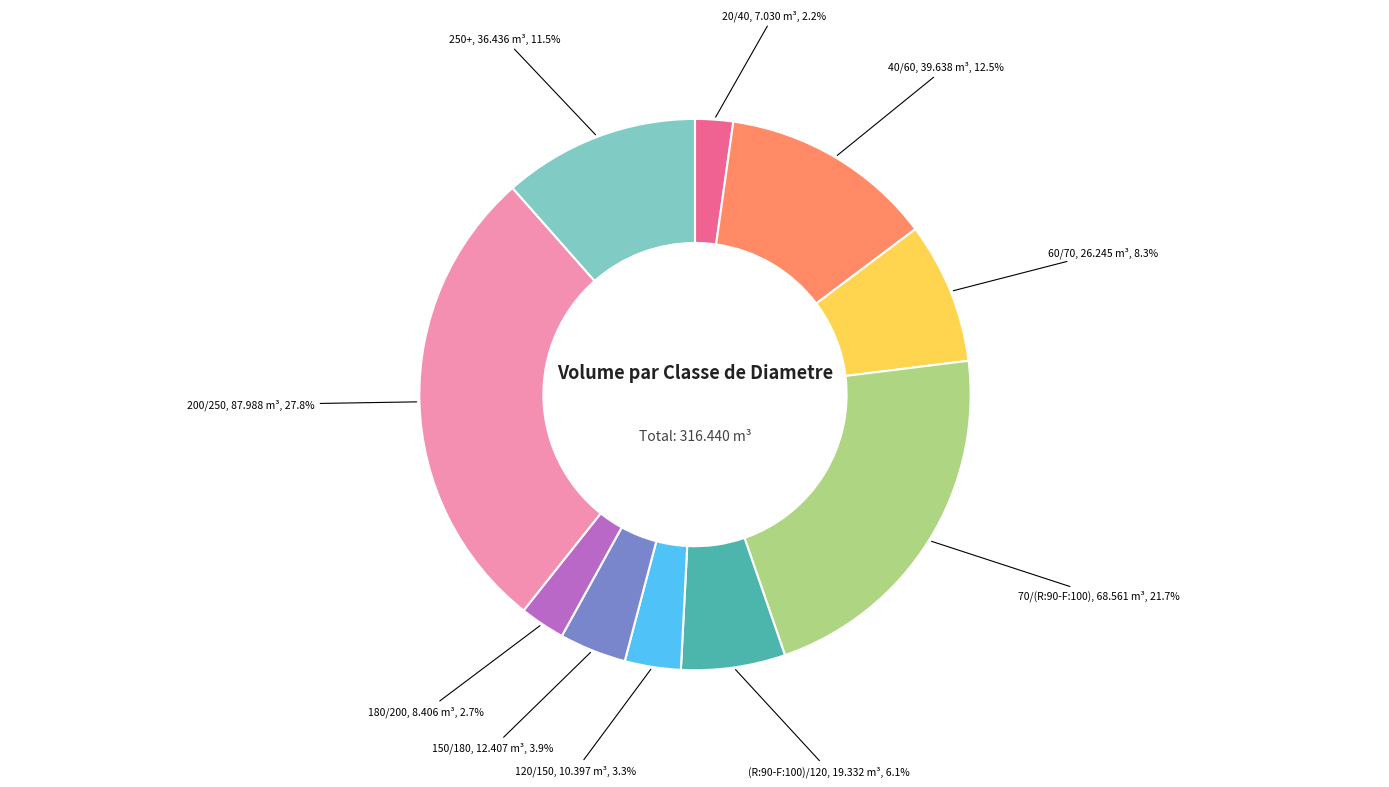

Which category has the biggest portion of the pie?

200/250